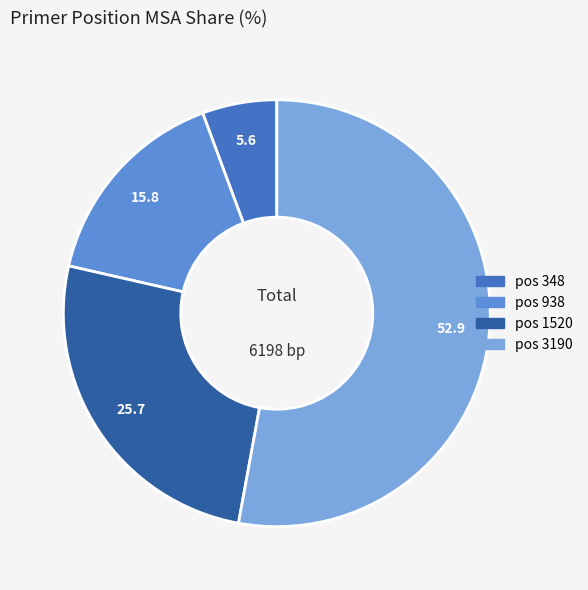

Approximately how many times larger is the value at pos 1520 compared to pos 3190?

0.5